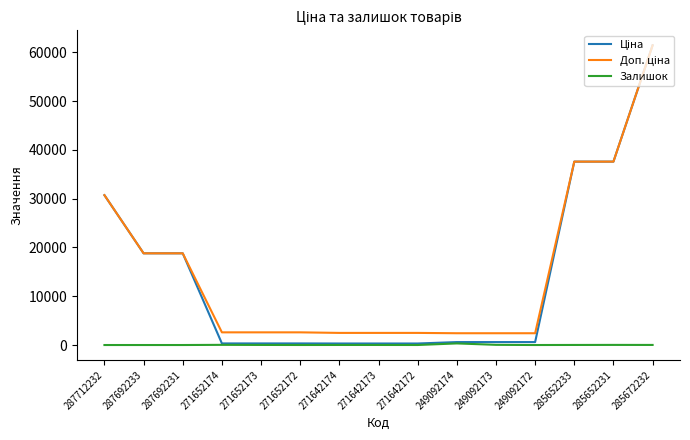

What is the maximum value shown in the chart?

61434.3